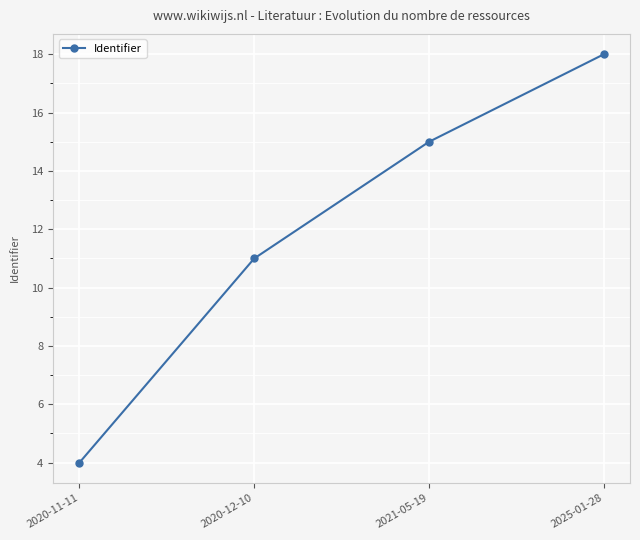

What is the ratio of the value at 2020-11-11 to the value at 2021-05-19?

0.3